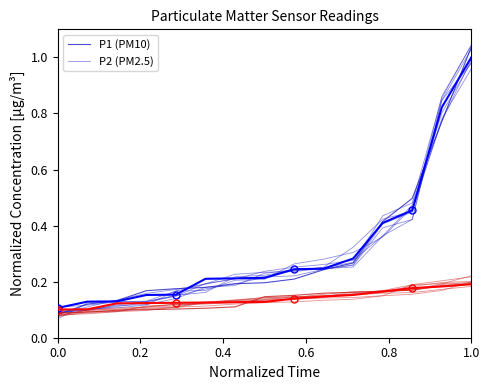

What is the difference between the maximum and second lowest values in the P1 (PM10) series?

0.9